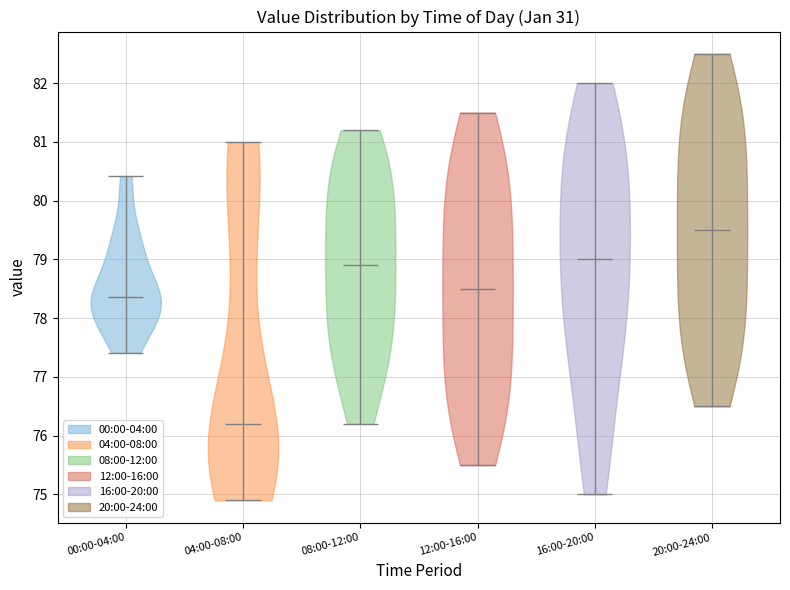

Which violin has the lowest median line?

04:00-08:00